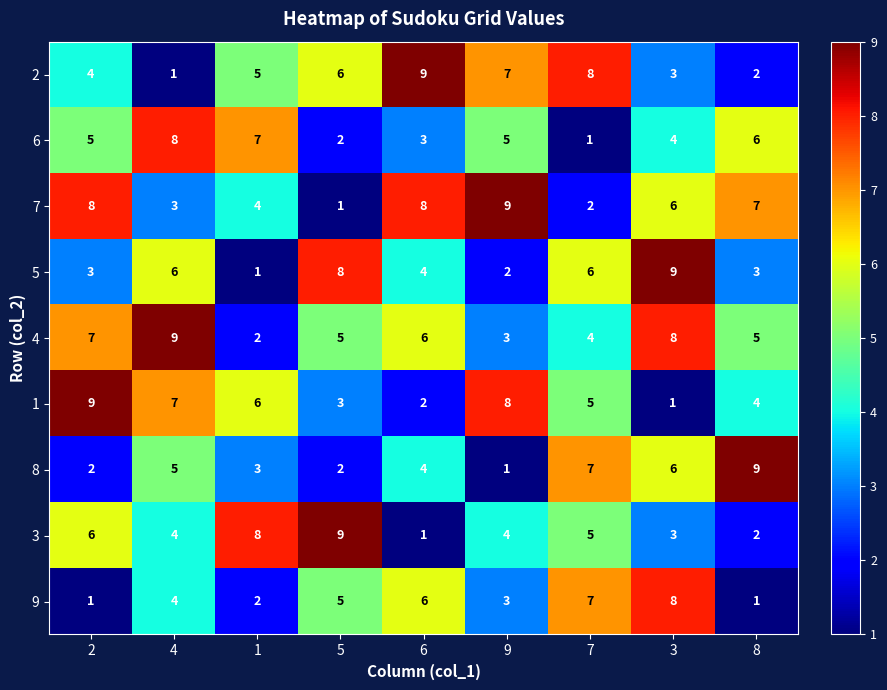

True or false: 4 has a value of 3 at 8.

False